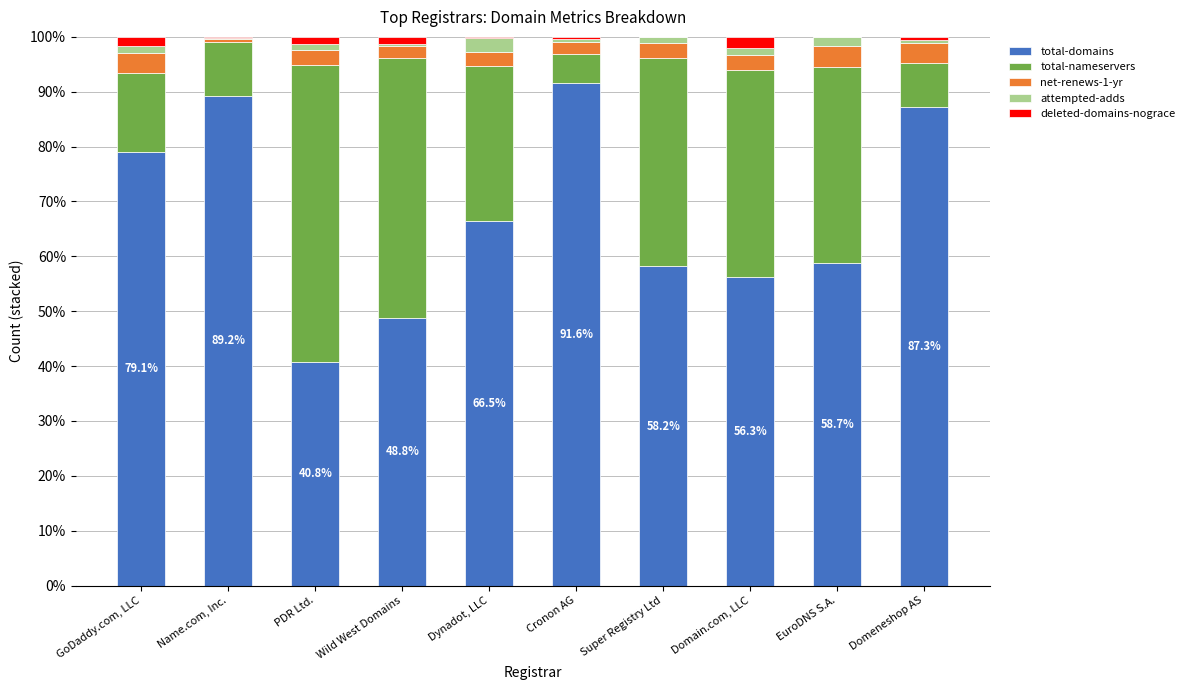

What are all the series names shown in the legend?

total-domains, total-nameservers, net-renews-1-yr, attempted-adds, deleted-domains-nograce